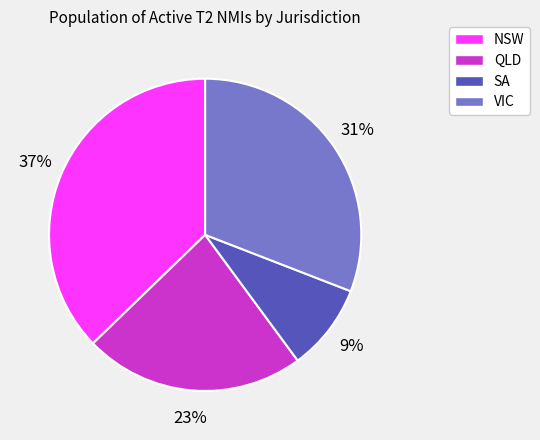

To the nearest percent, what percentage of the pie is SA?

9%